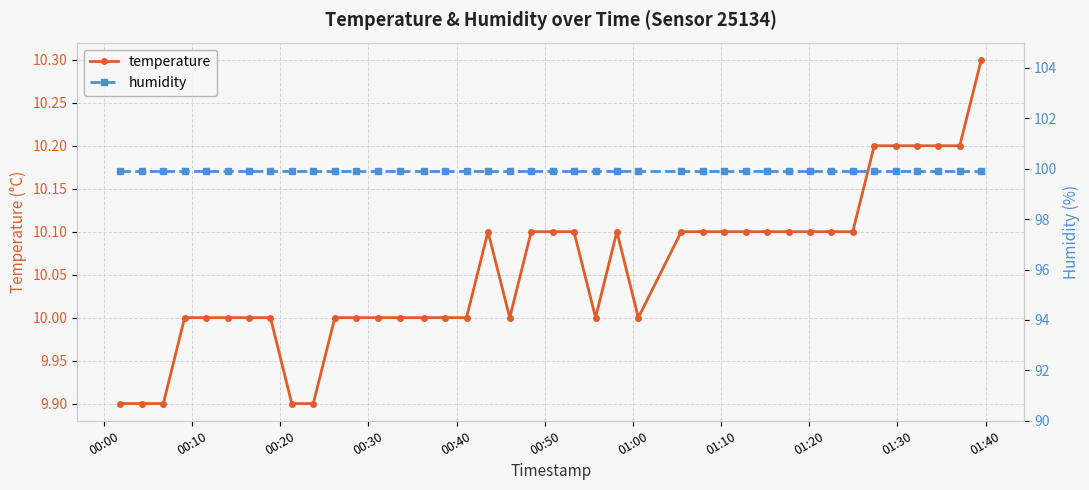

Which series has the largest range (max minus min)?

temperature